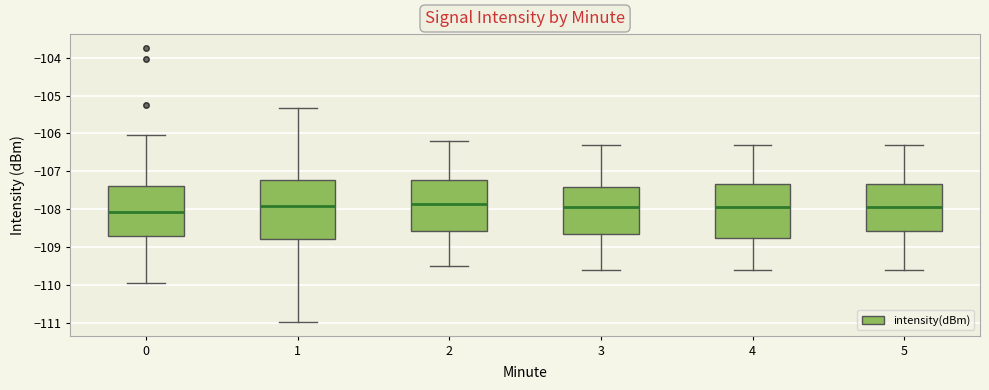

Which box has the lowest median line?

0